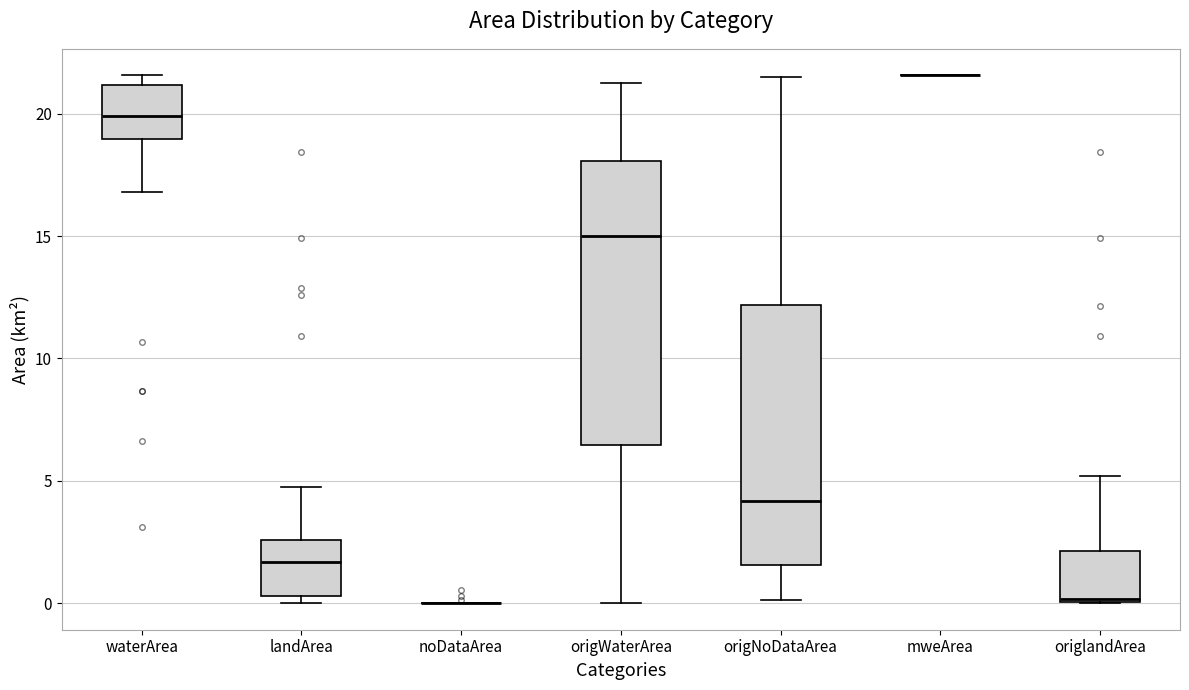

Reading left to right, read every box against the y-axis: the position of its median line, the range the box covers, and the ends of its whiskers. The values are not printed on the chart, so give them approximately, as read against the axis.

waterArea: median 20.0, box 19.0 to 21.0, whiskers 17.0 to 21.5
landArea: median 1.5, box 0.5 to 2.5, whiskers 0.0 to 5.0
noDataArea: box collapsed to a line at 0.0, whiskers 0.0 to 0.0
origWaterArea: median 15.0, box 6.5 to 18.0, whiskers 0.0 to 21.0
origNoDataArea: median 4.0, box 1.5 to 12.0, whiskers 0.0 to 21.5
mweArea: box collapsed to a line at 21.5, whiskers 21.5 to 21.5
origlandArea: median 0.0, box 0.0 to 2.0, whiskers 0.0 to 5.0